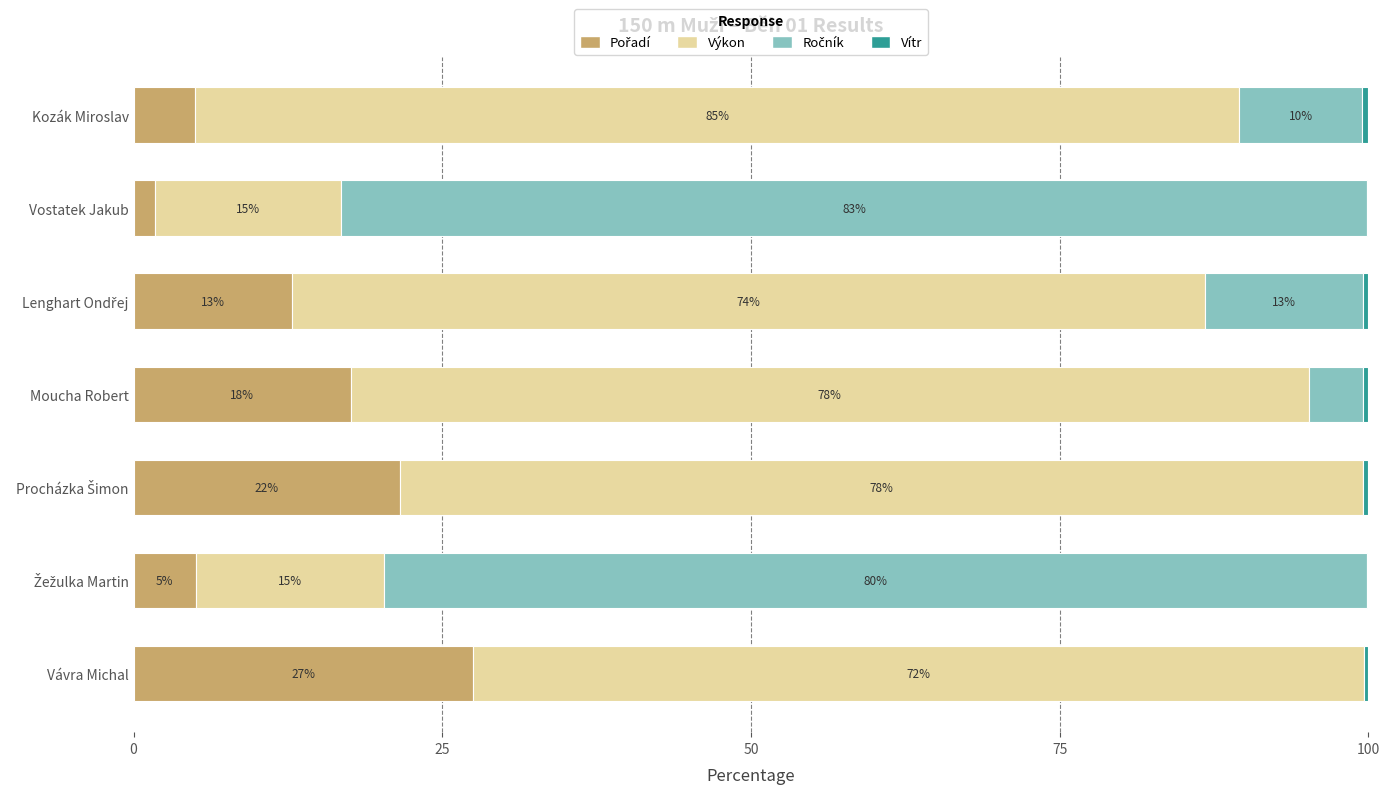

What is the sum of all Ročník values?

190.0